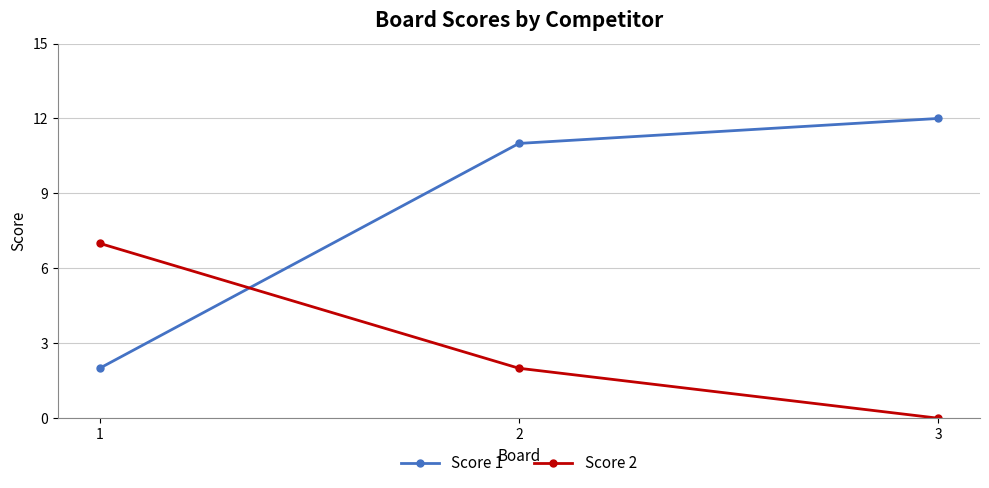

Which series has the largest range (max minus min)?

Score 1